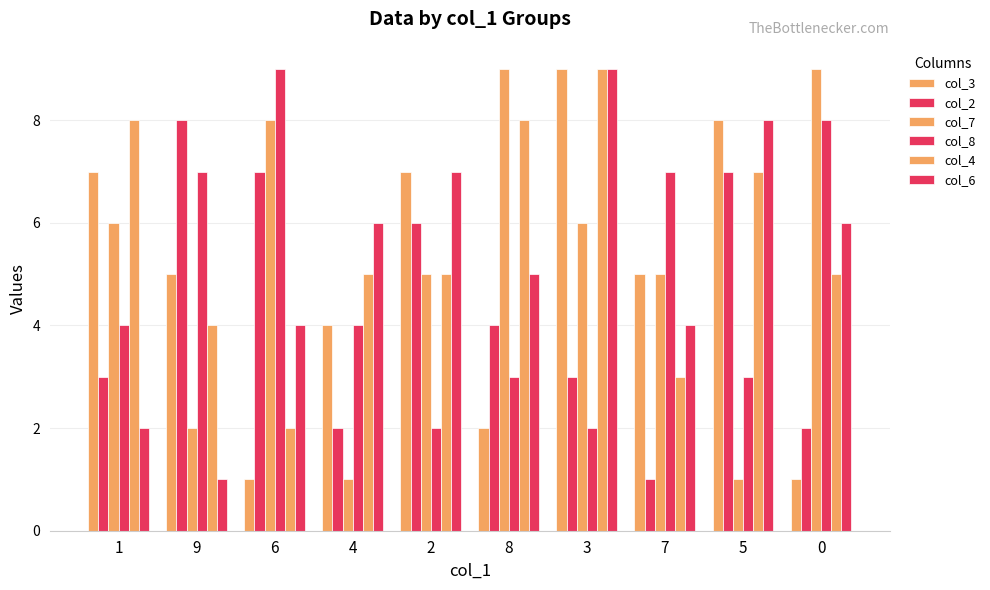

Rank the series at 2 from highest to lowest value.

col_3, col_6, col_2, col_7, col_4, col_8